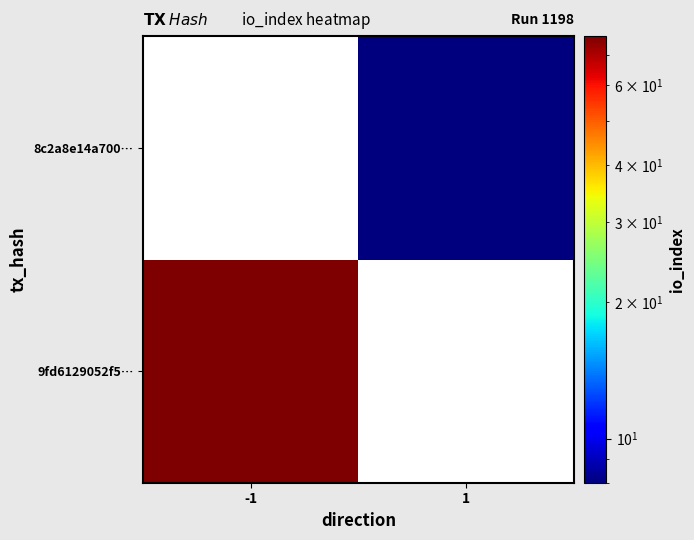

Rank the categories by 9fd6129052f5… value from highest to lowest.

-1, 1